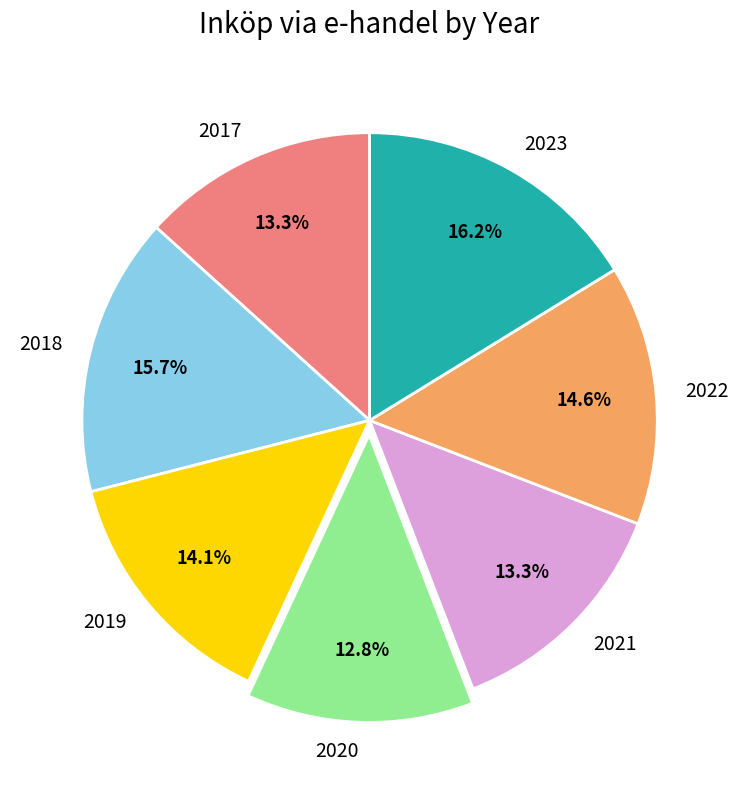

Which slice is the largest?

2023